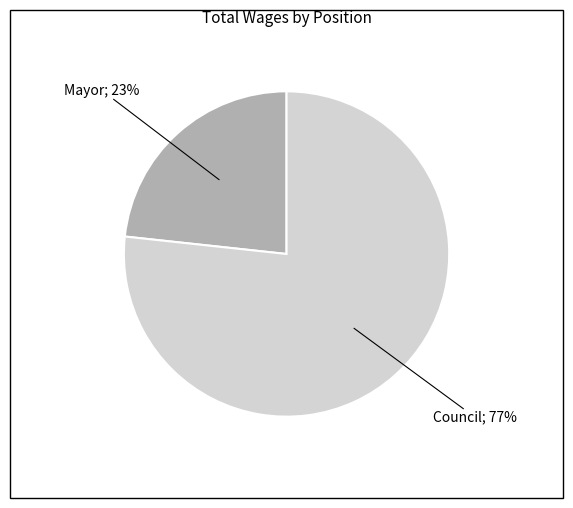

Is there any slice that represents more than half of the pie?

Yes